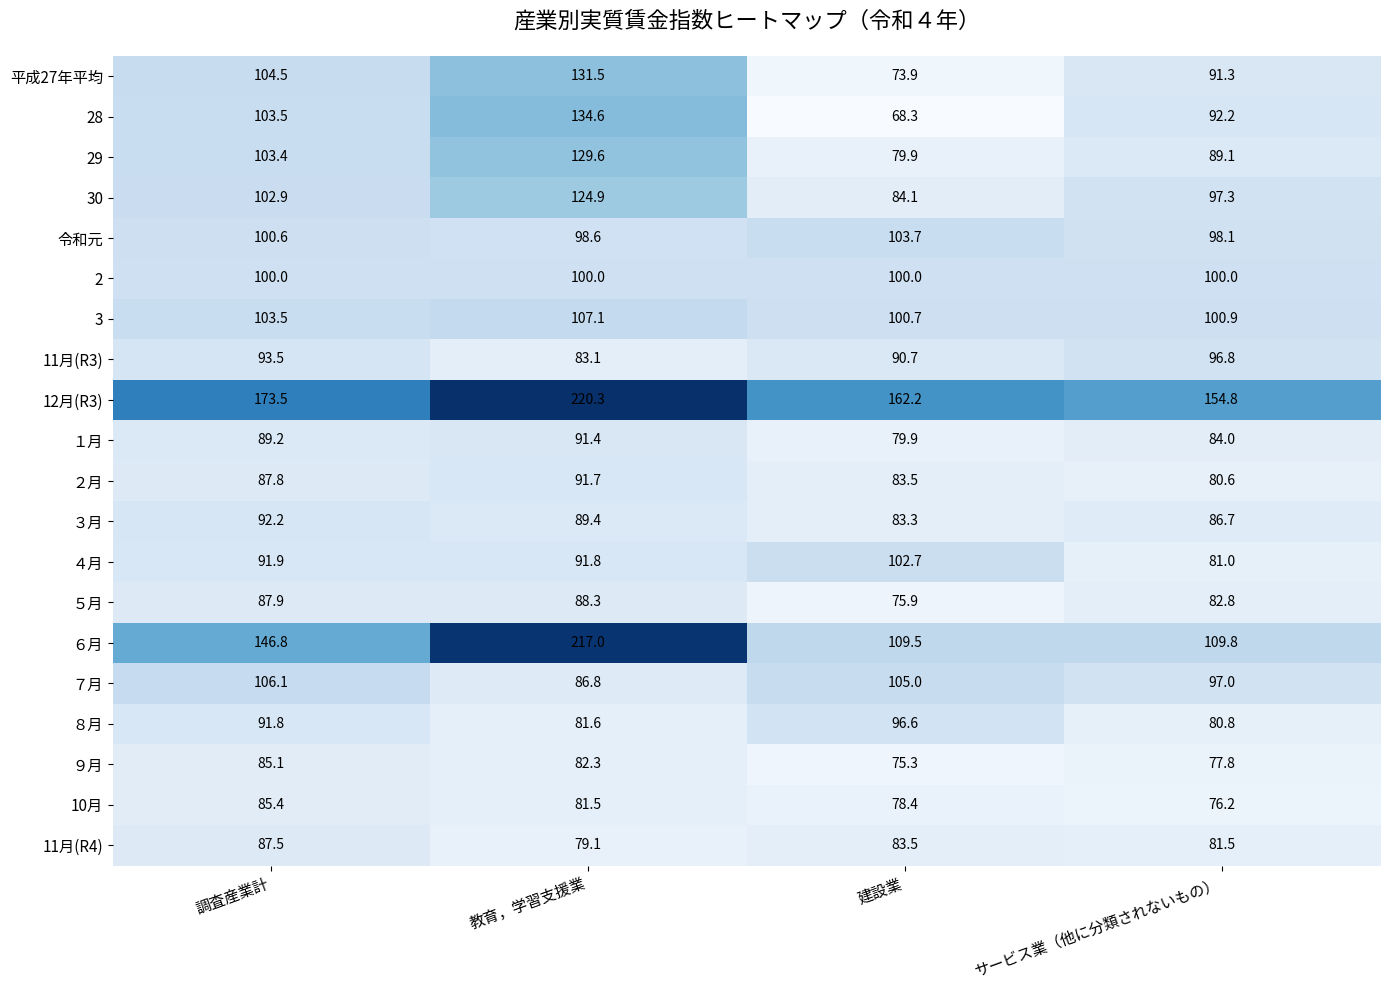

What is the maximum value shown in the chart?

220.3